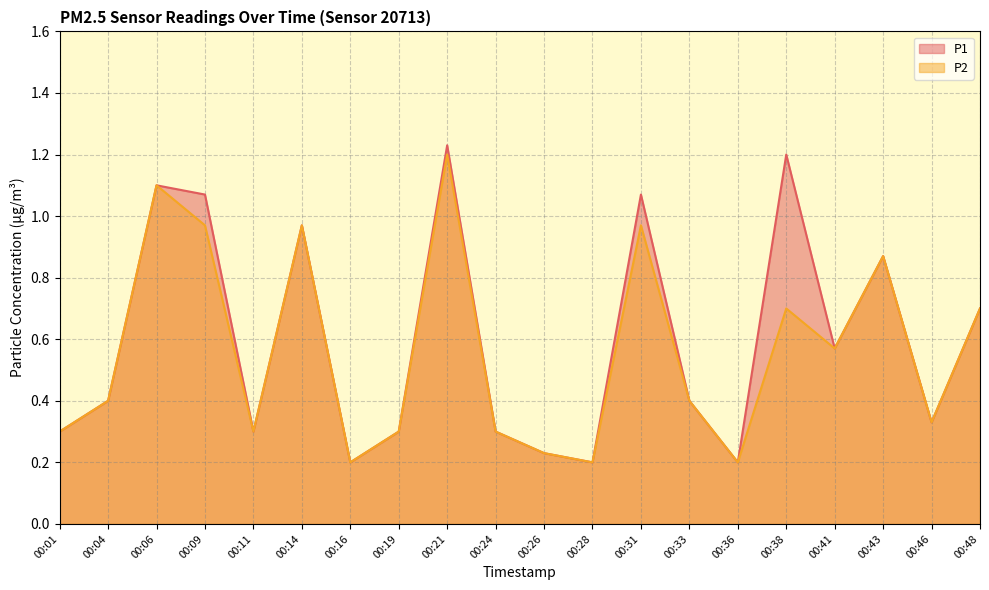

What are all the series names shown in the legend?

P1, P2